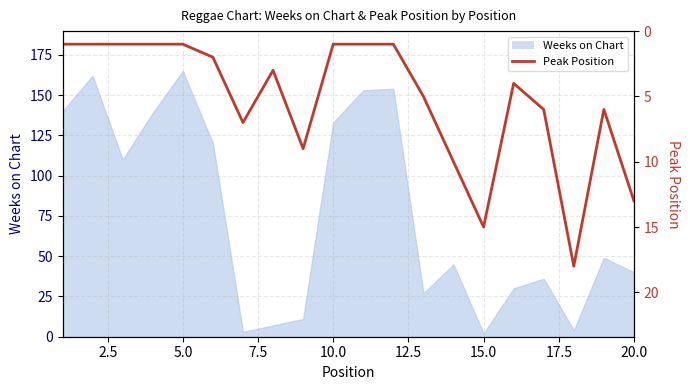

True or false: there are more than 0 points higher than both neighbors.

True